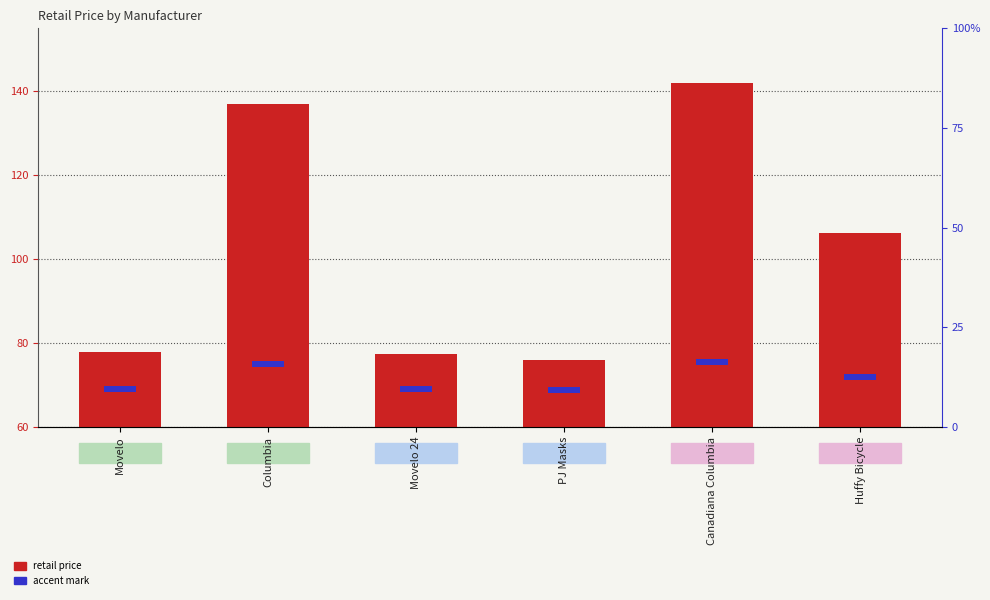

At how many categories does at least one series exceed 62?

6